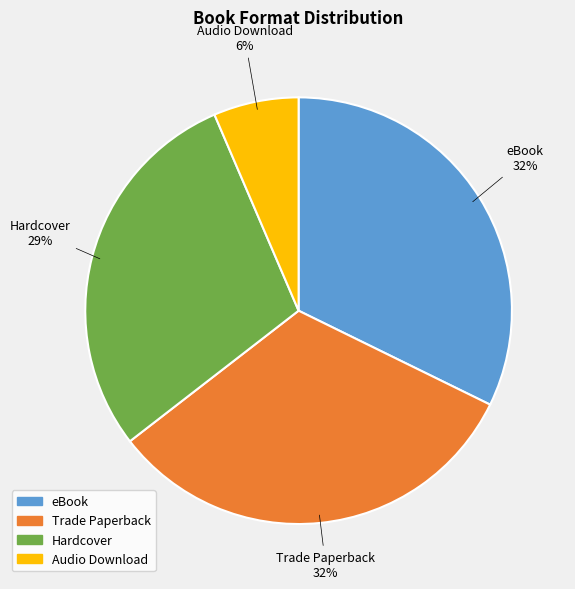

The Trade Paperback slice represents 21% of the pie. True or false?

False